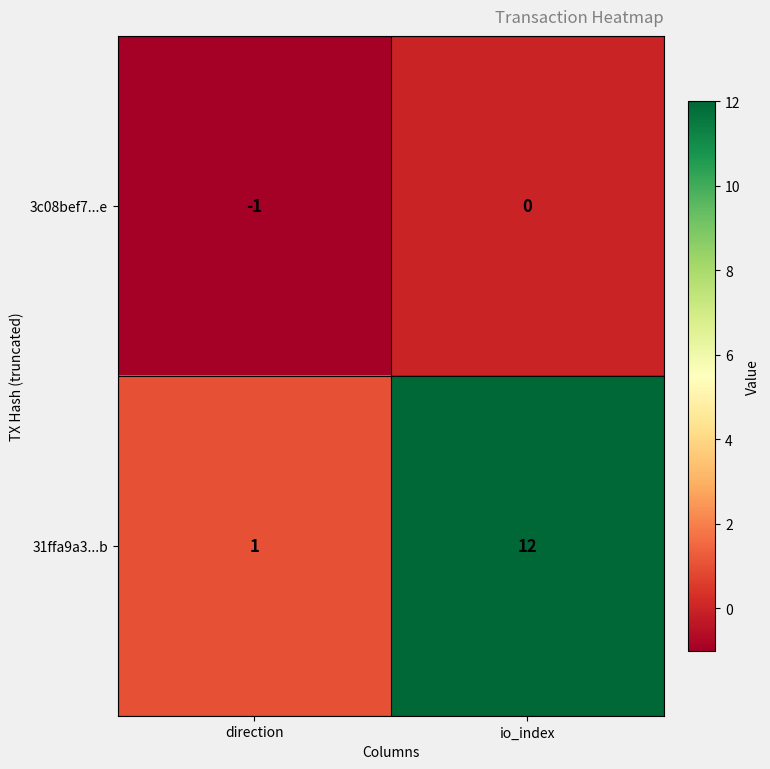

At which category does the chart reach its peak across all series?

io_index